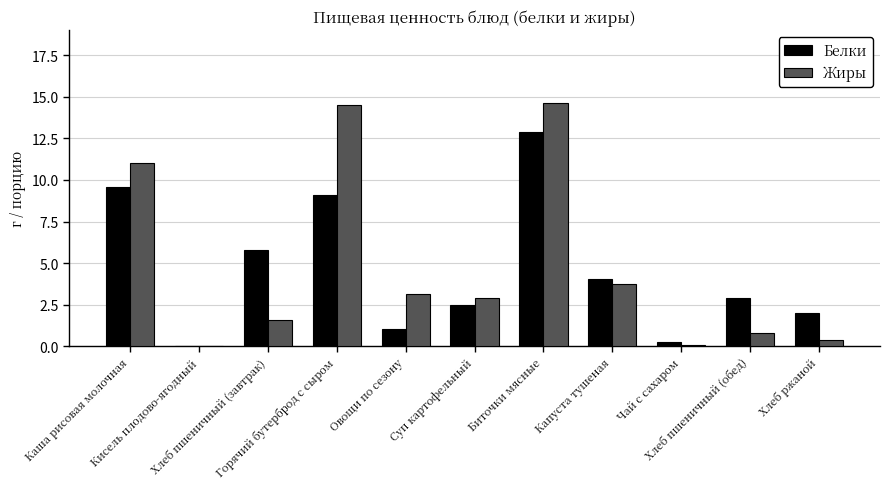

What are all the series names shown in the legend?

Белки, Жиры